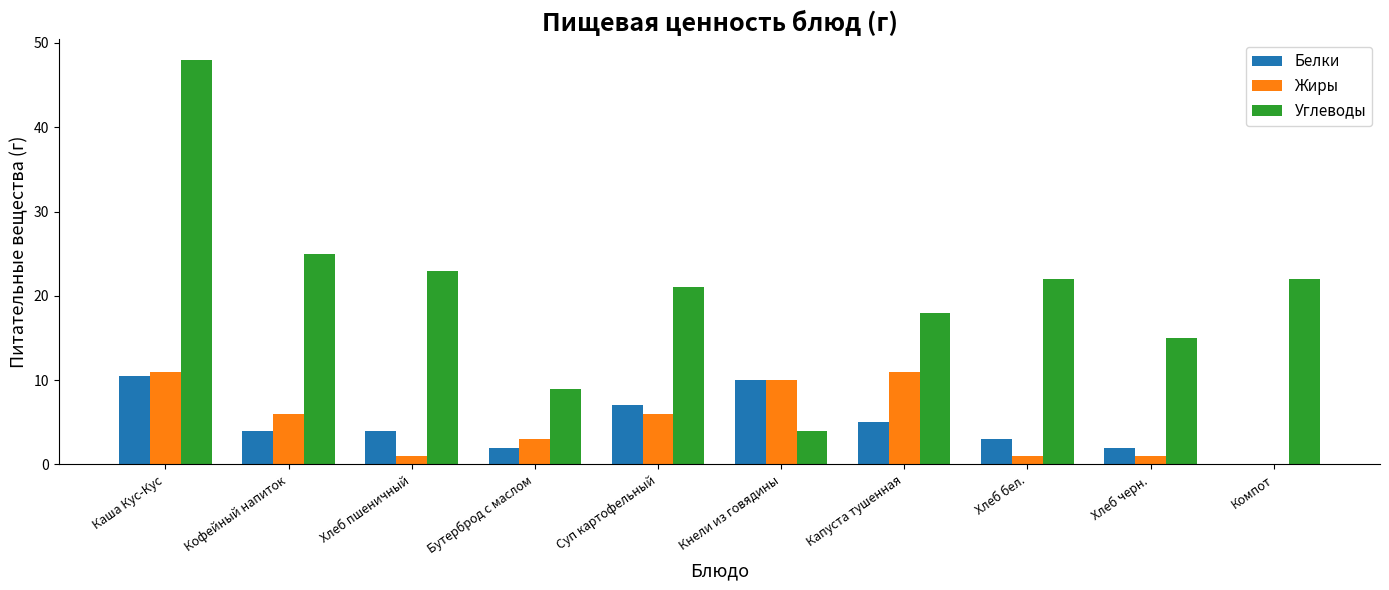

Which series has the largest range (max minus min)?

Углеводы